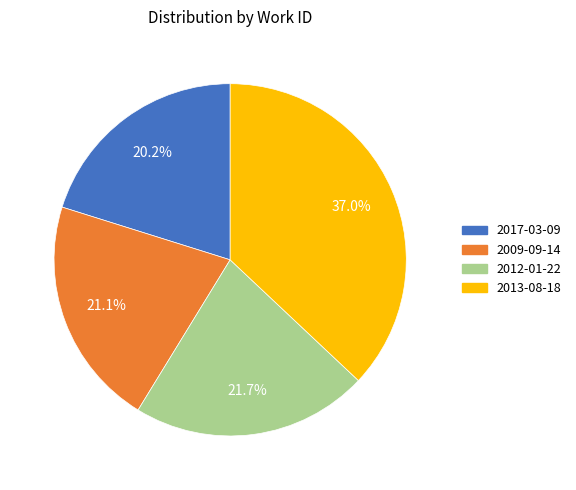

Which category has the smallest portion of the pie?

2017-03-09